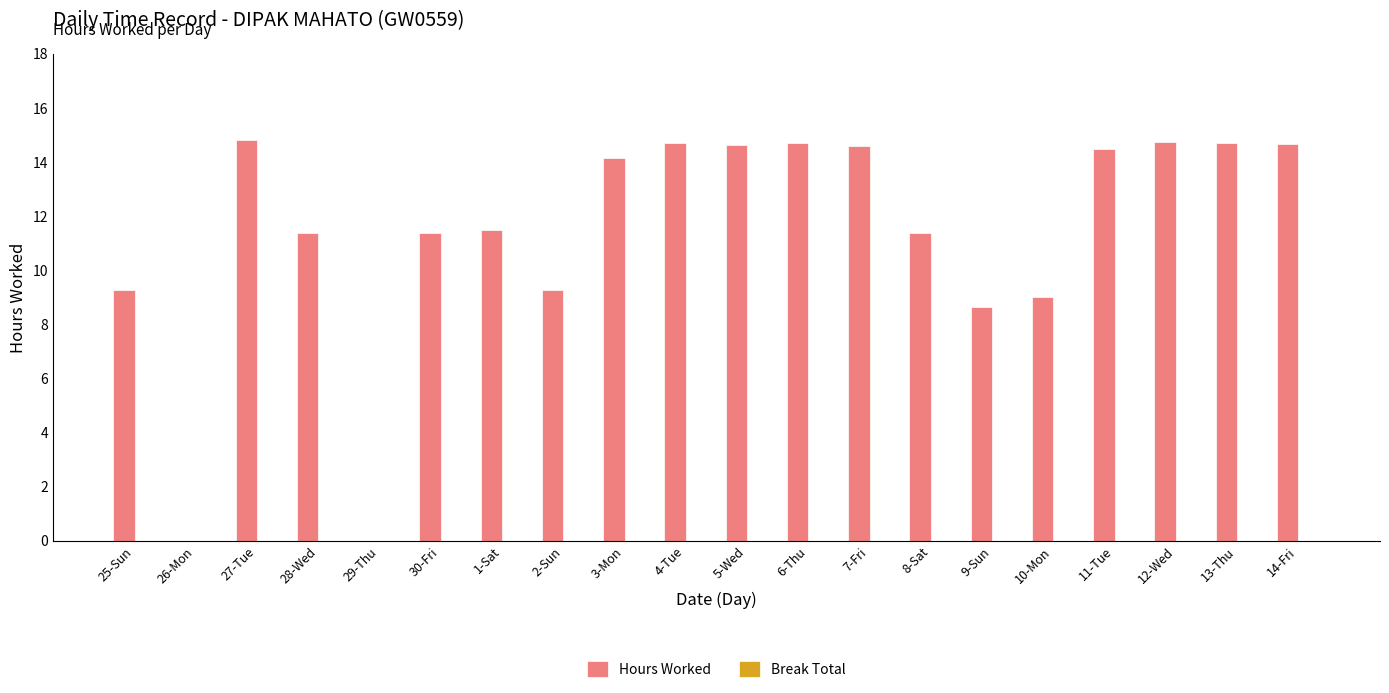

What is the change in value from 26-Mon to 1-Sat?

+11.5